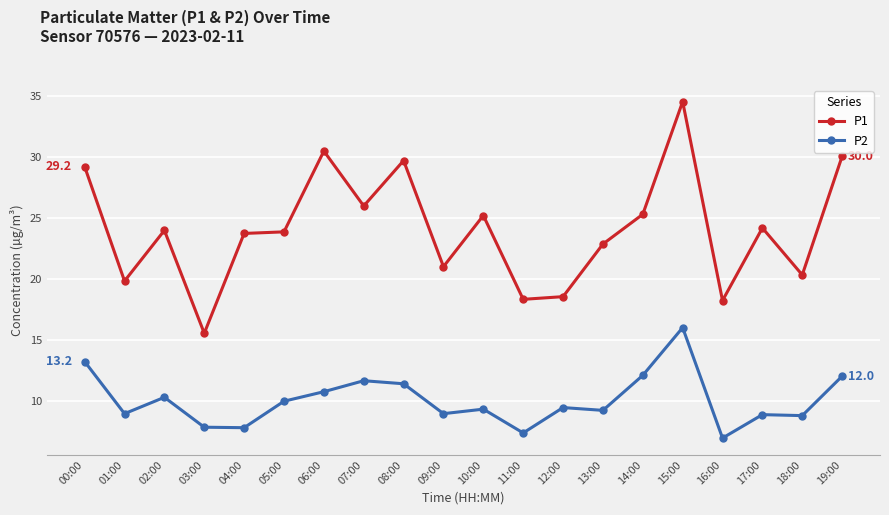

Is it true that P2 equals 11.6 at 07:00?

True